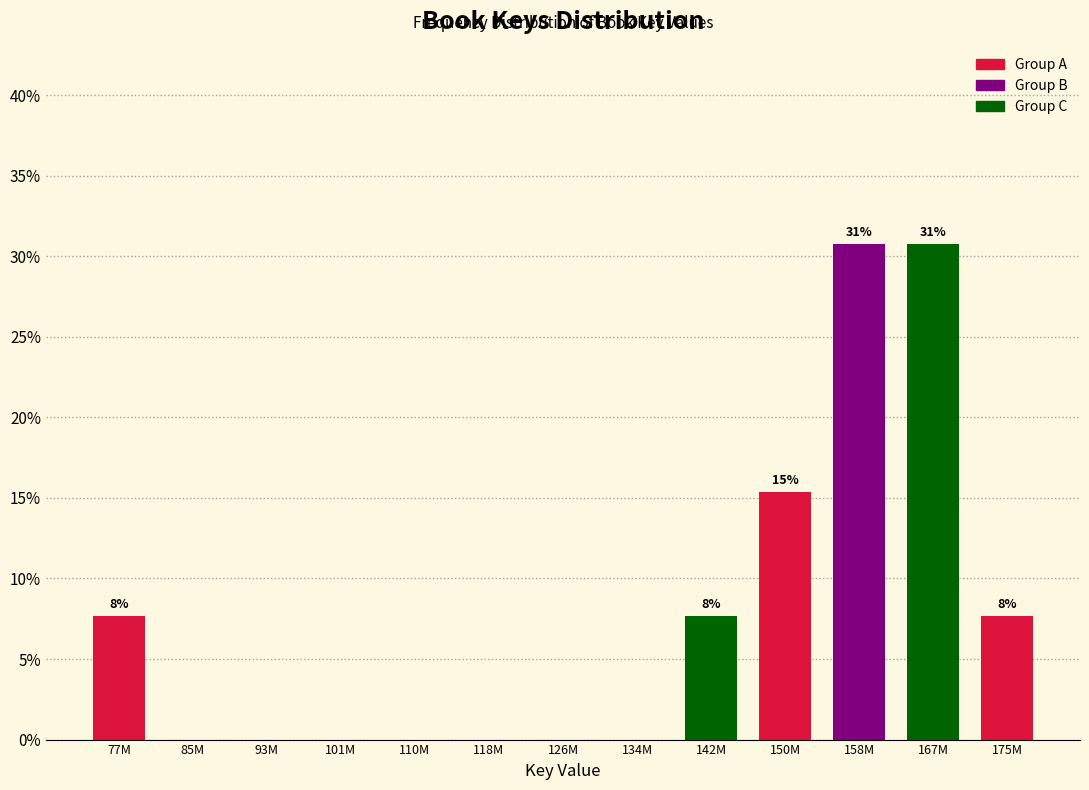

Reading left to right, extract all data points from this chart.

77M=7.7	85M=0.0	93M=0.0	101M=0.0	110M=0.0	118M=0.0	126M=0.0	134M=0.0	142M=7.7	150M=15.4	158M=30.8	167M=30.8	175M=7.7